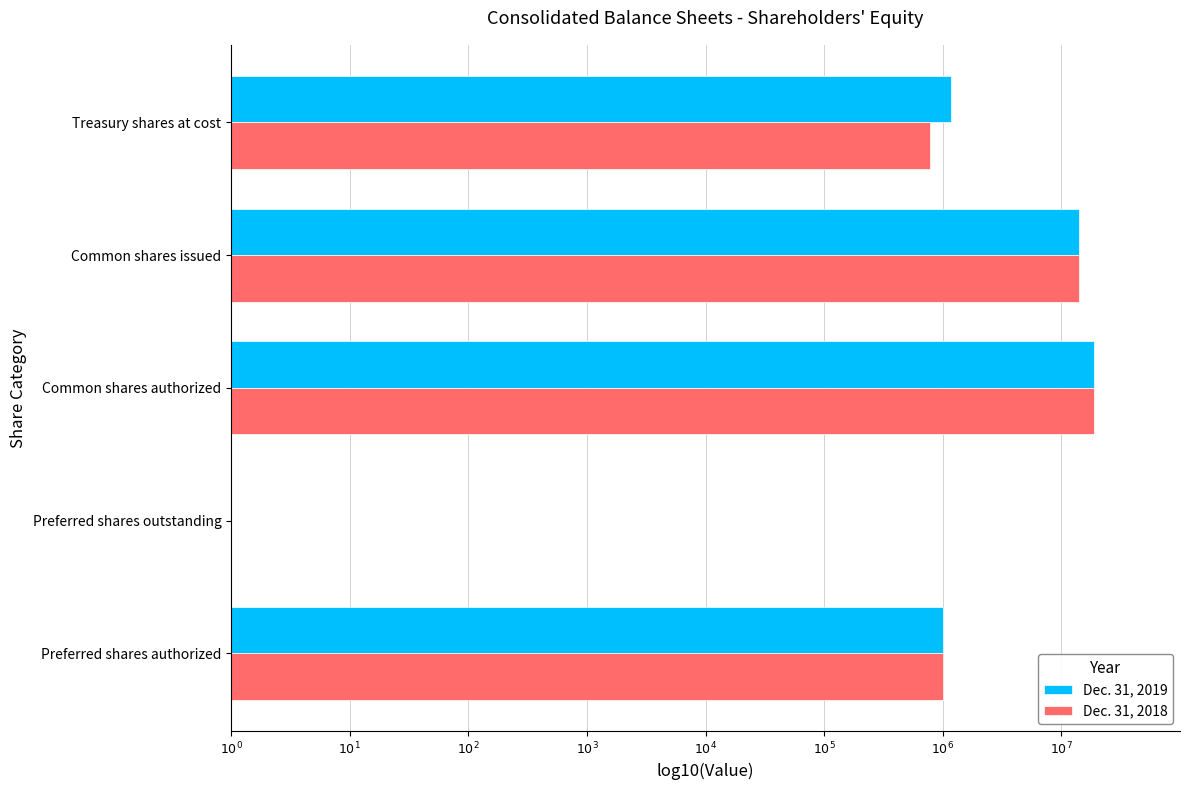

What are all the series names shown in the legend?

Dec. 31, 2019, Dec. 31, 2018